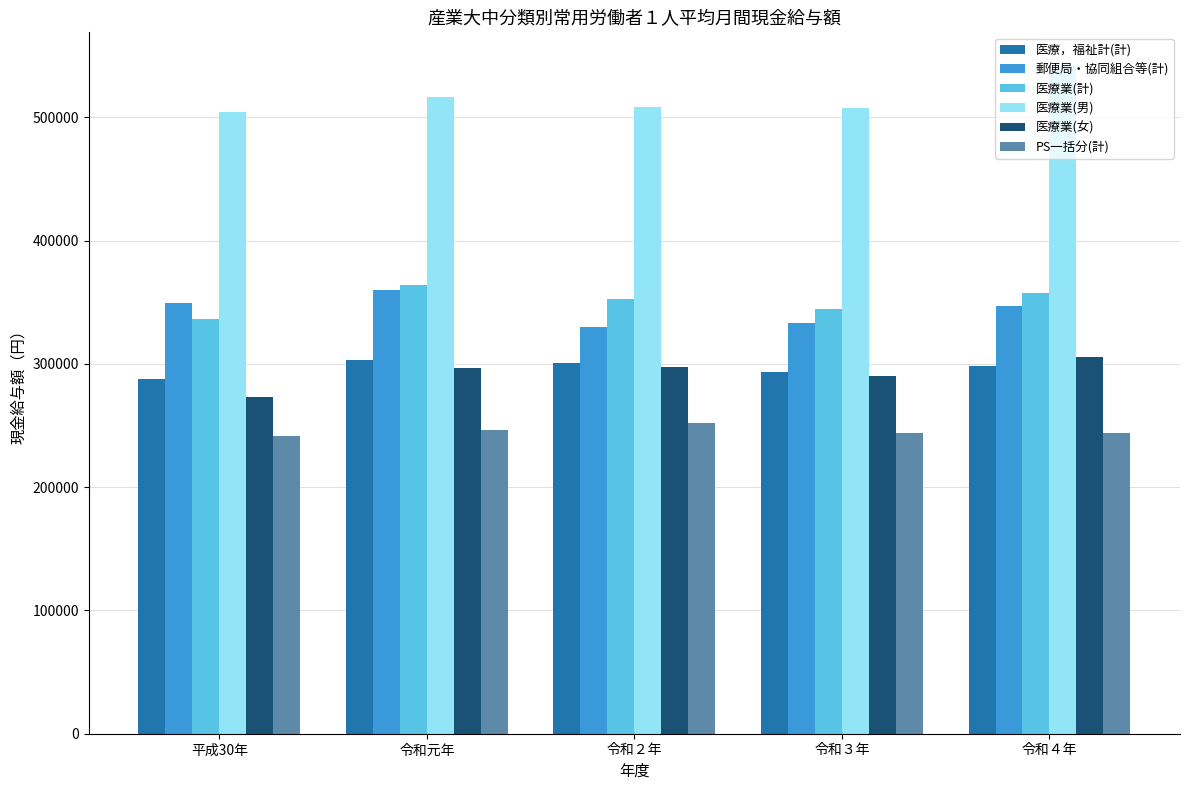

True or false: 医療業(計) has a value of 344217 at 令和３年.

True